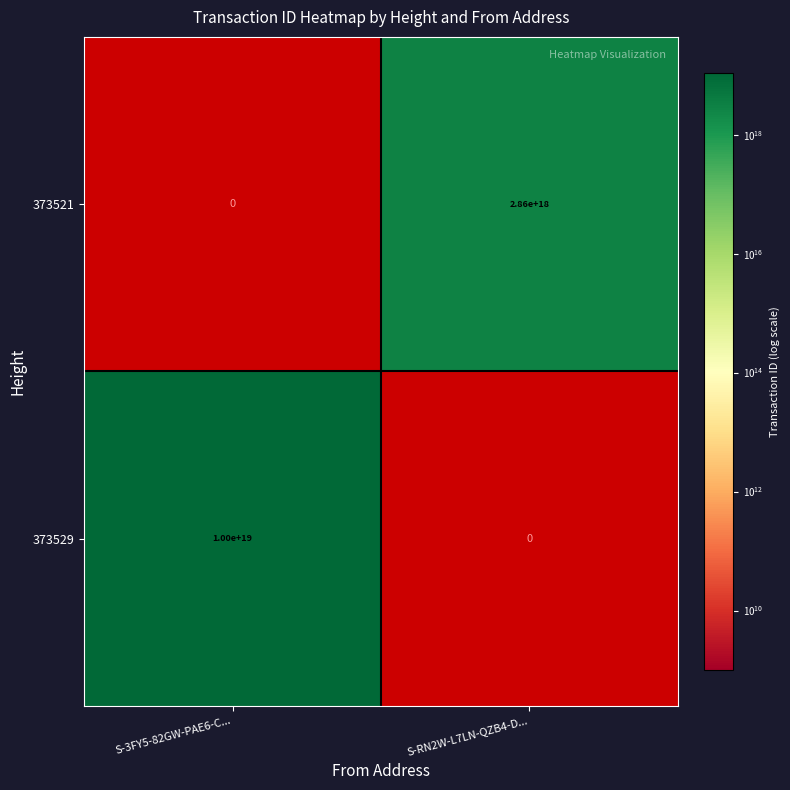

True or false: 373529 has a value of 10000000000000000000 at S-3FY5-82GW-PAE6-C....

True